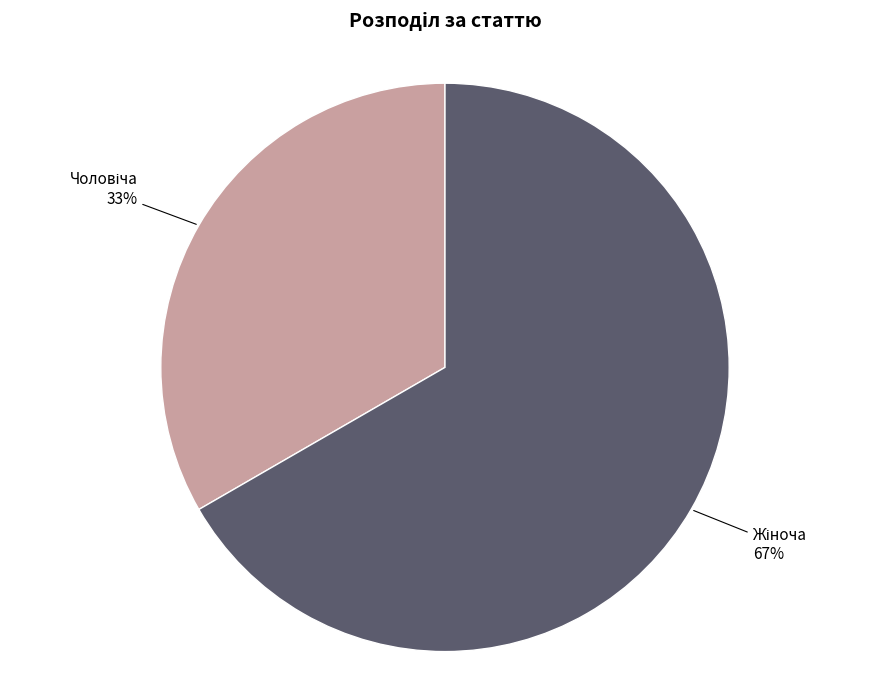

Is there a majority slice in this chart?

Yes